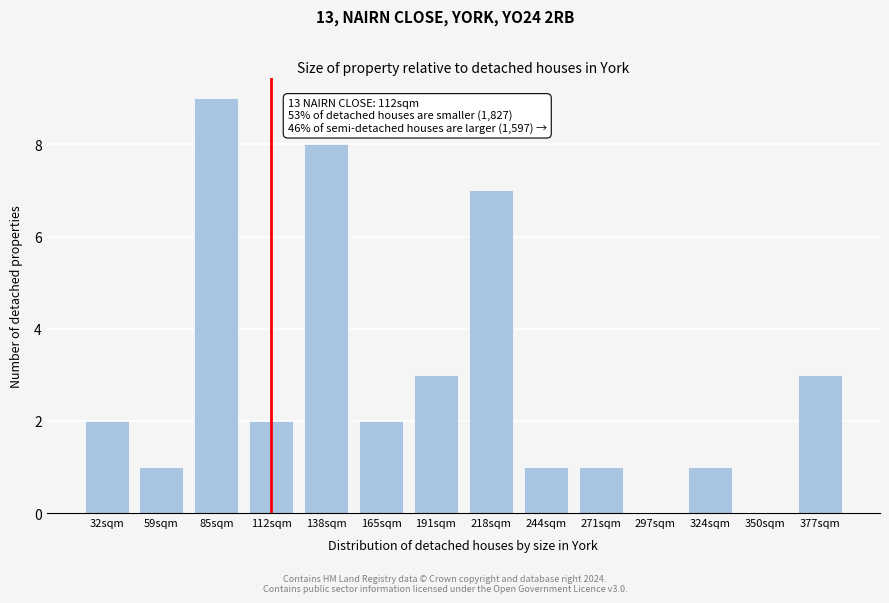

Reading left to right, extract all data points from this chart.

32sqm=2	59sqm=1	85sqm=9	112sqm=2	138sqm=8	165sqm=2	191sqm=3	218sqm=7	244sqm=1	271sqm=1	297sqm=0	324sqm=1	350sqm=0	377sqm=3